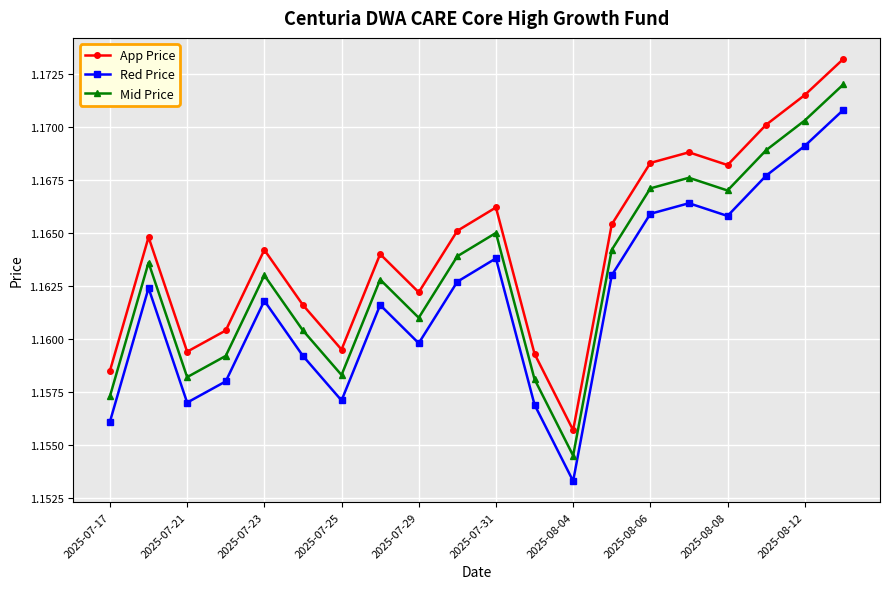

What is the sum of all App Price values?

23.3